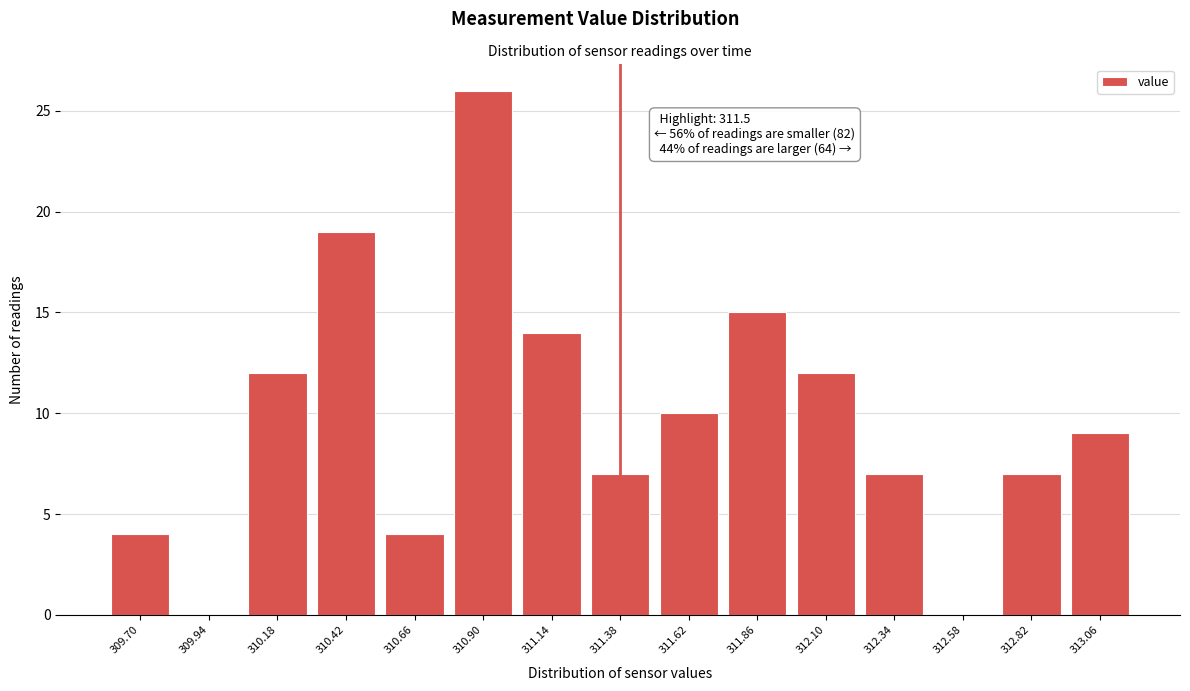

Reading left to right, extract all data points from this chart.

309.70=4	309.94=0	310.18=12	310.42=19	310.66=4	310.90=26	311.14=14	311.38=7	311.62=10	311.86=15	312.10=12	312.34=7	312.58=0	312.82=7	313.06=9